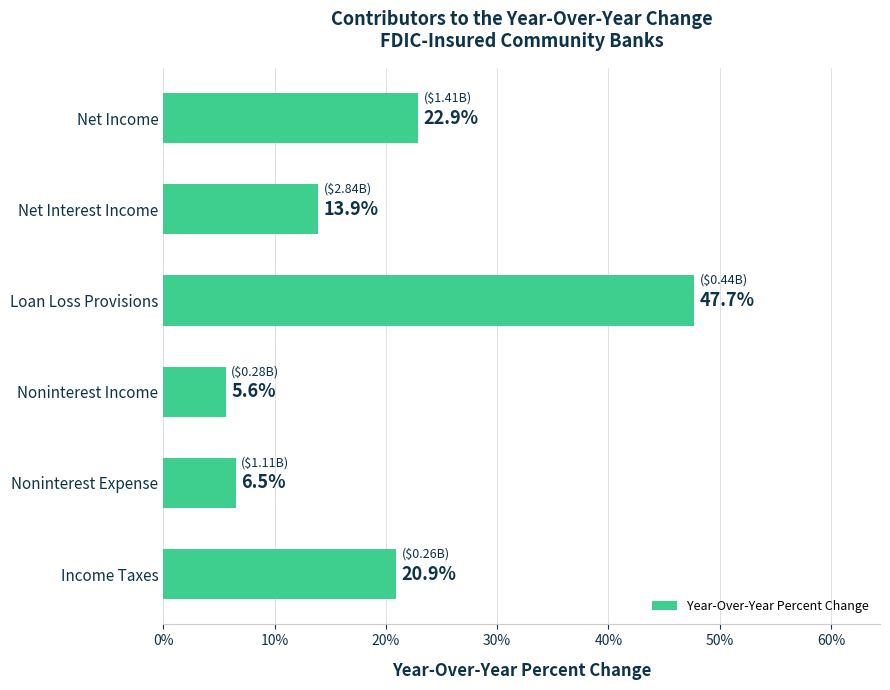

Are the bars horizontal?

Yes